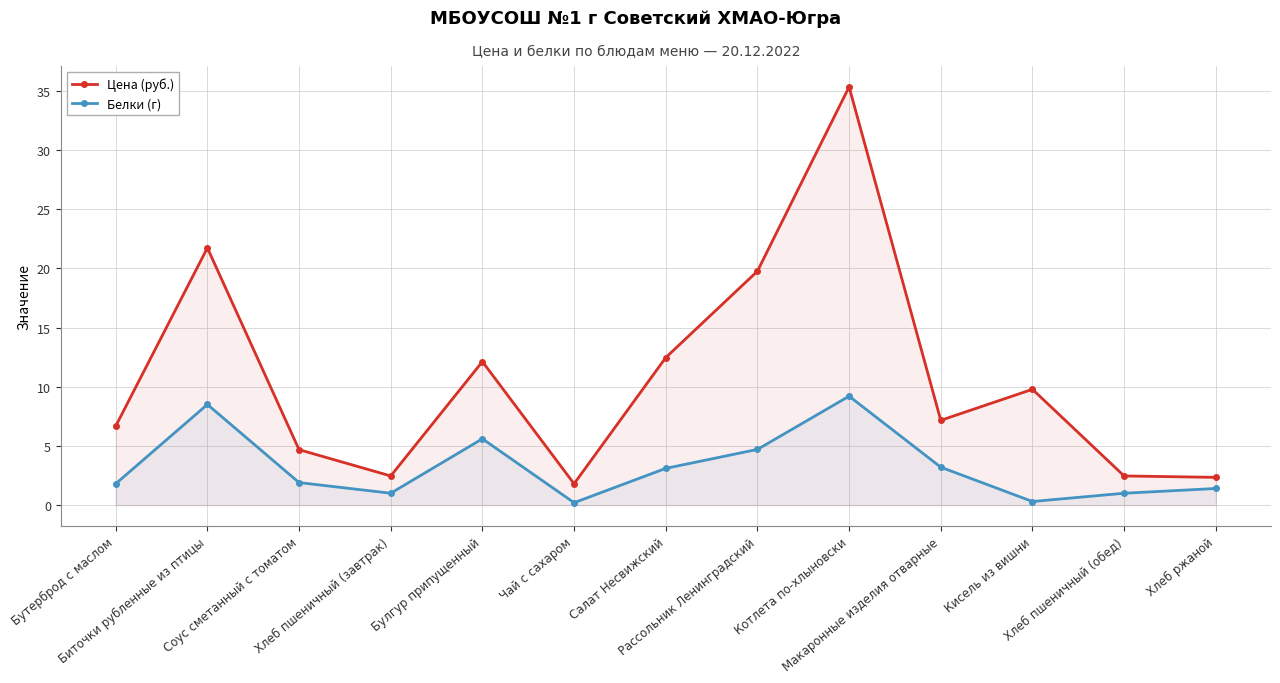

Reading right to left, extract all data points from this chart.

Цена (руб.): 2.3	2.5	9.8	7.2	35.3	19.8	12.5	1.8	12.1	2.5	4.7	21.7	6.7
Белки (г): 1.4	1.0	0.3	3.2	9.2	4.7	3.1	0.2	5.6	1.0	1.9	8.5	1.8